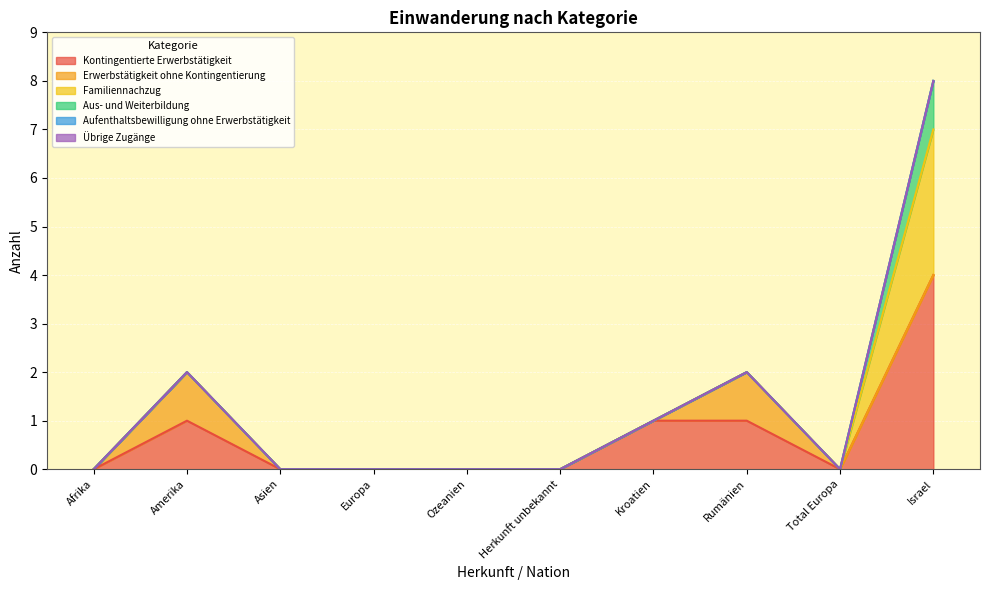

Reading left to right, what are all the values shown in this chart?

Kontingentierte Erwerbstätigkeit: Afrika=0	Amerika=1	Asien=0	Europa=0	Ozeanien=0	Herkunft unbekannt=0	Kroatien=1	Rumänien=1	Total Europa=0	Israel=4
Erwerbstätigkeit ohne Kontingentierung: Afrika=0	Amerika=1	Asien=0	Europa=0	Ozeanien=0	Herkunft unbekannt=0	Kroatien=0	Rumänien=1	Total Europa=0	Israel=0
Familiennachzug: Afrika=0	Amerika=0	Asien=0	Europa=0	Ozeanien=0	Herkunft unbekannt=0	Kroatien=0	Rumänien=0	Total Europa=0	Israel=3
Aus- und Weiterbildung: Afrika=0	Amerika=0	Asien=0	Europa=0	Ozeanien=0	Herkunft unbekannt=0	Kroatien=0	Rumänien=0	Total Europa=0	Israel=1
Aufenthaltsbewilligung ohne Erwerbstätigkeit: Afrika=0	Amerika=0	Asien=0	Europa=0	Ozeanien=0	Herkunft unbekannt=0	Kroatien=0	Rumänien=0	Total Europa=0	Israel=0
Übrige Zugänge: Afrika=0	Amerika=0	Asien=0	Europa=0	Ozeanien=0	Herkunft unbekannt=0	Kroatien=0	Rumänien=0	Total Europa=0	Israel=0